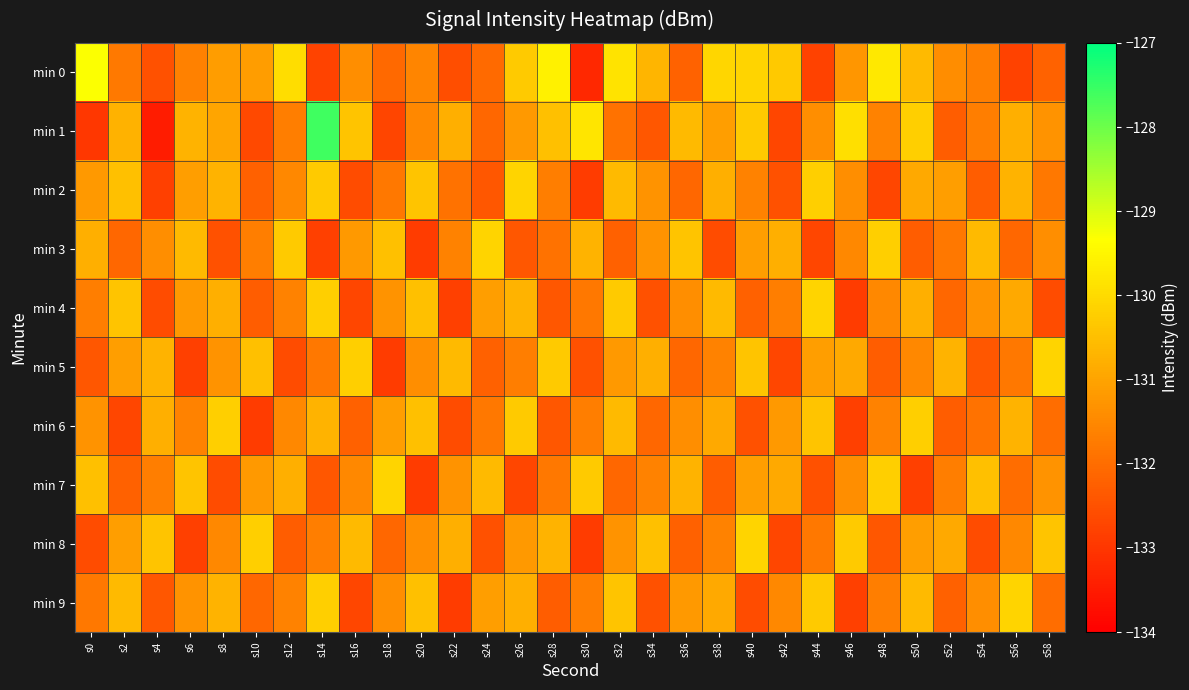

Which series changed the most between s16 and s42?

min 5